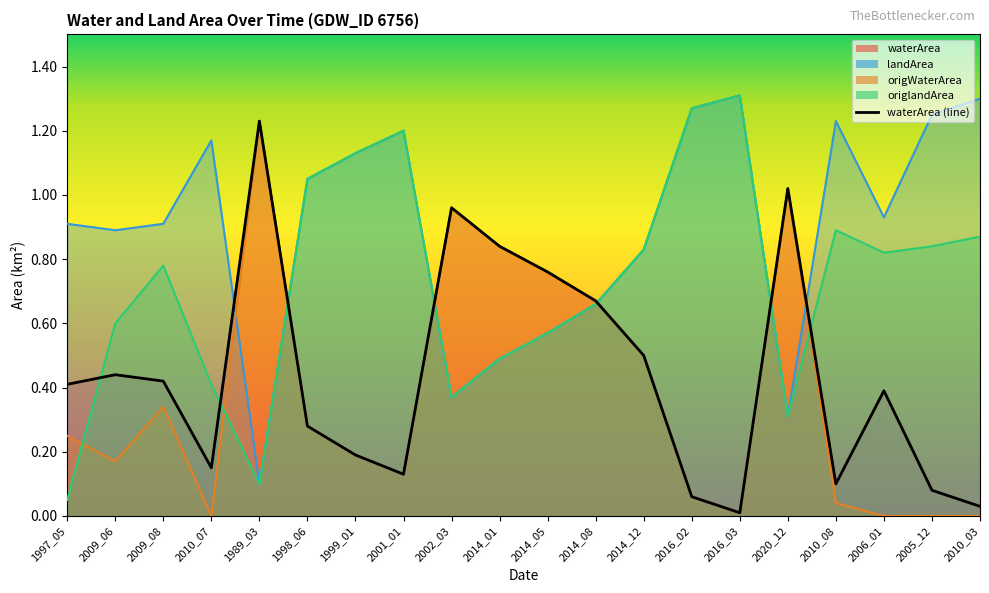

Rank the series by their maximum value, from highest to lowest.

landArea, origlandArea, waterArea, origWaterArea